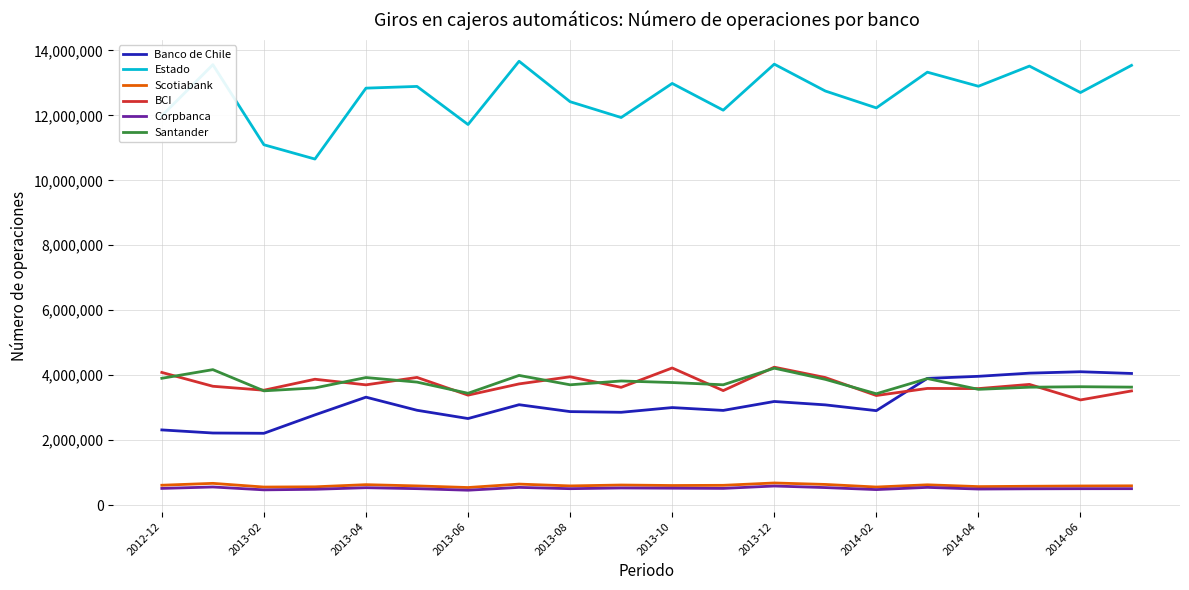

True or false: BCI and Corpbanca cross at least once.

False